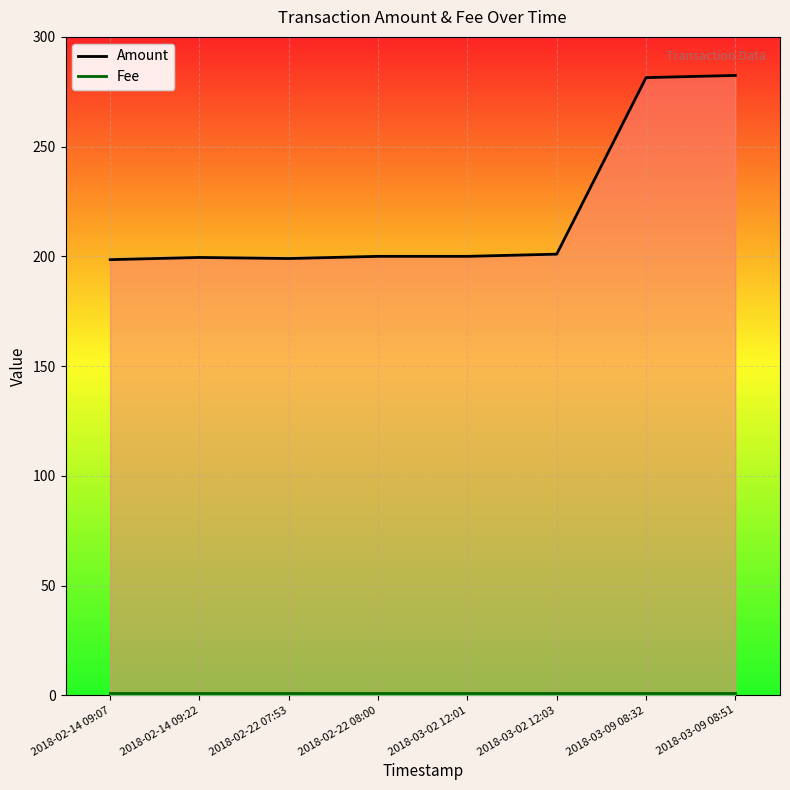

At which category does the data reach its first local peak?

2018-02-14 09:22